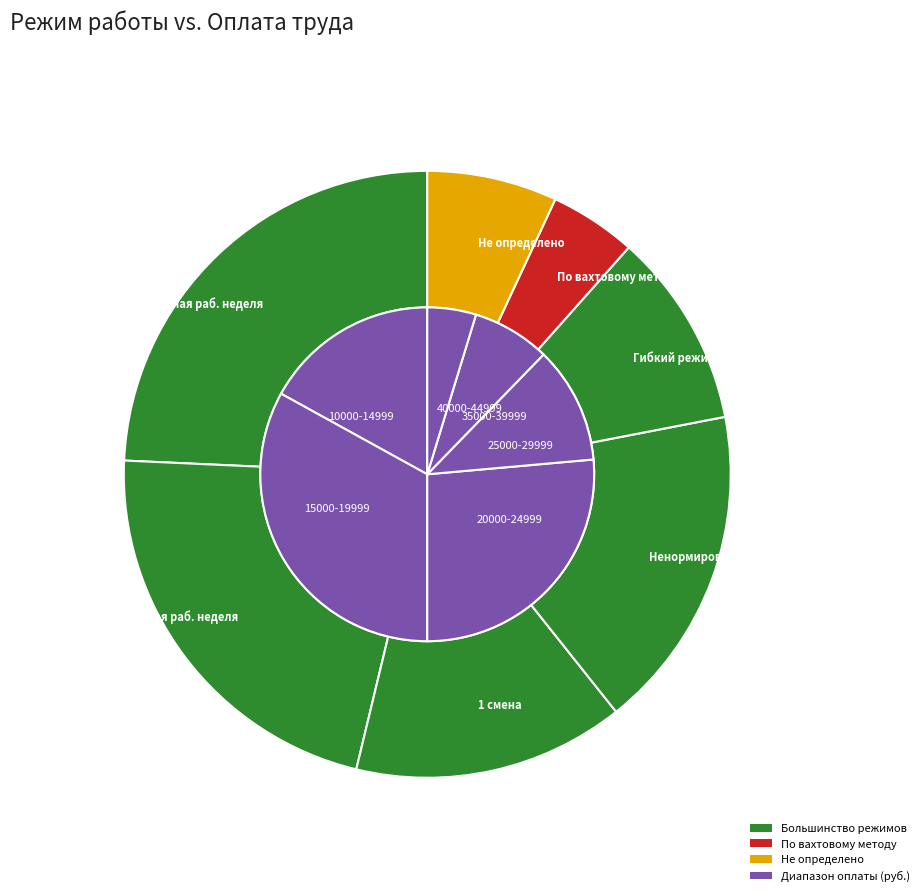

Which category has the biggest portion of the pie?

5-дневная раб. неделя